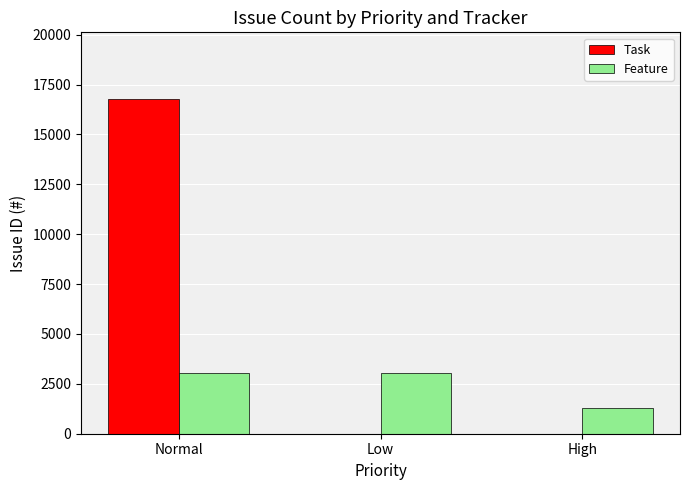

Where is Feature nearest to the value 2171?

Normal